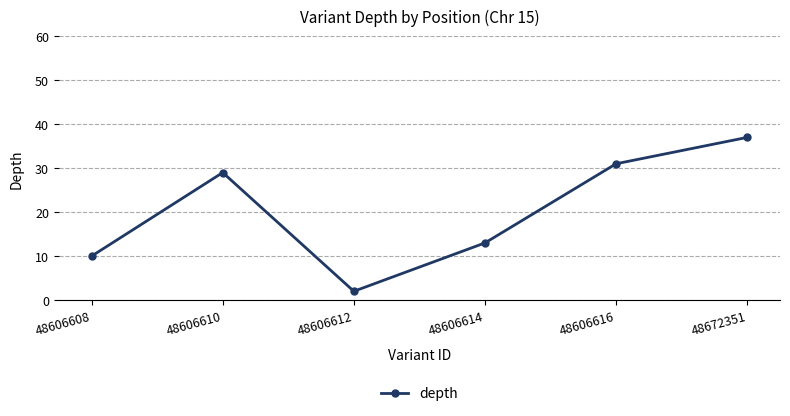

What is the difference between the maximum and minimum values?

35